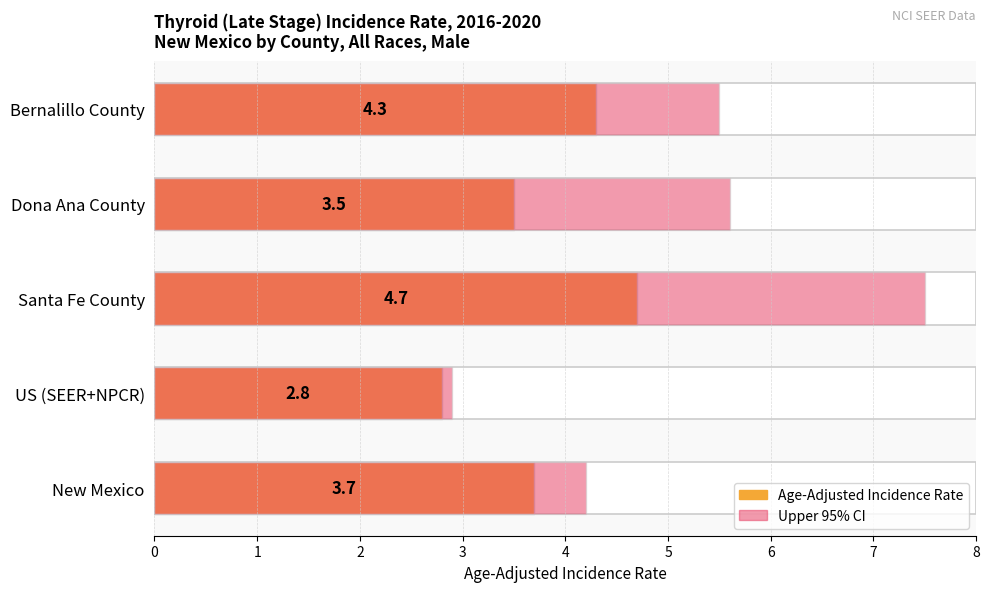

Between US (SEER+NPCR) and Santa Fe County, which is larger?

Santa Fe County